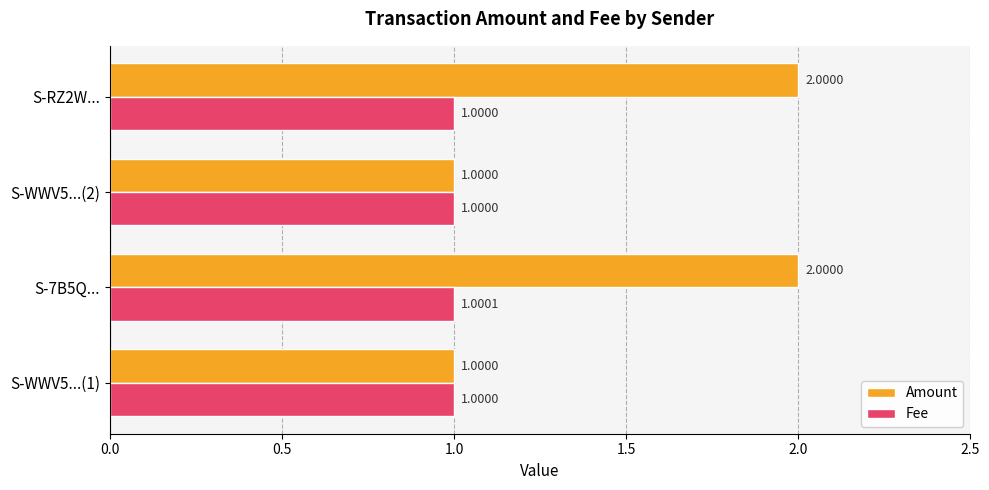

What is the difference between the second highest and second lowest values in the Amount series?

1.0